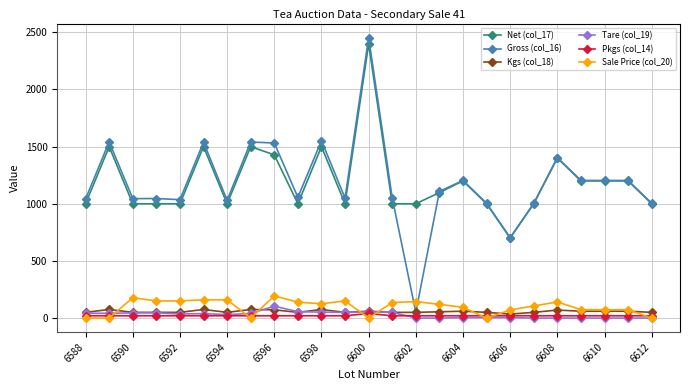

How many values in the Tare (col_19) series are below 36?

12